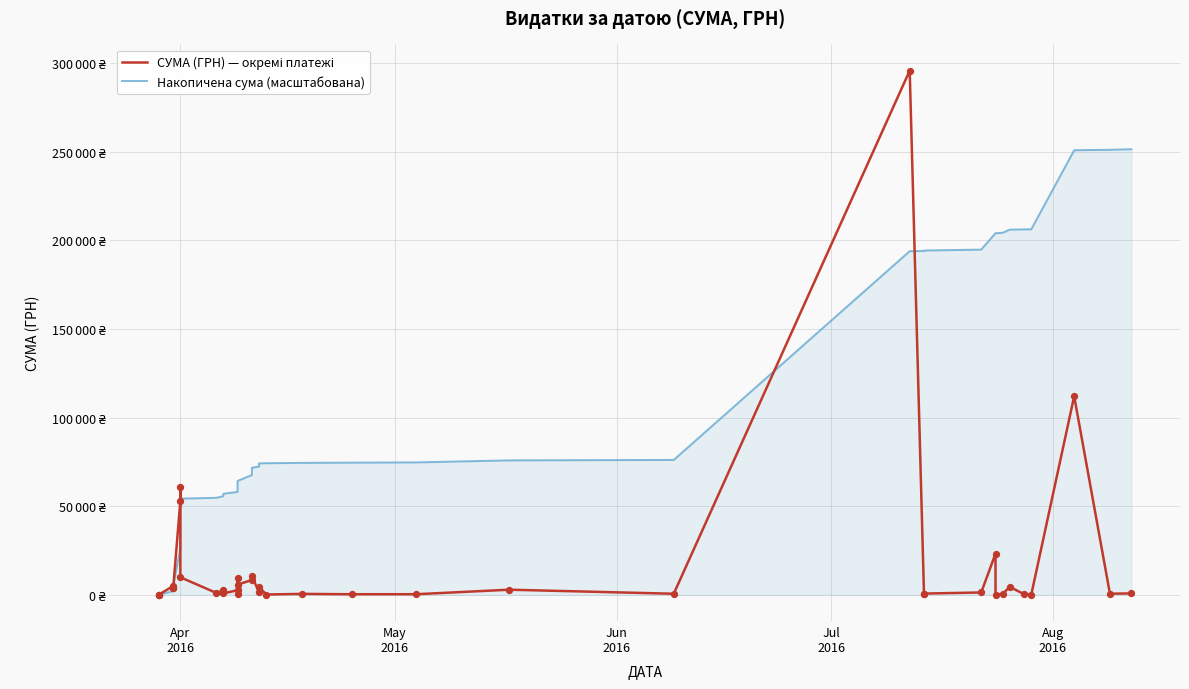

Is the value of СУМА (ГРН) — окремі платежі at 19 greater than the value of Накопичена сума (масштабована) at 5?

No